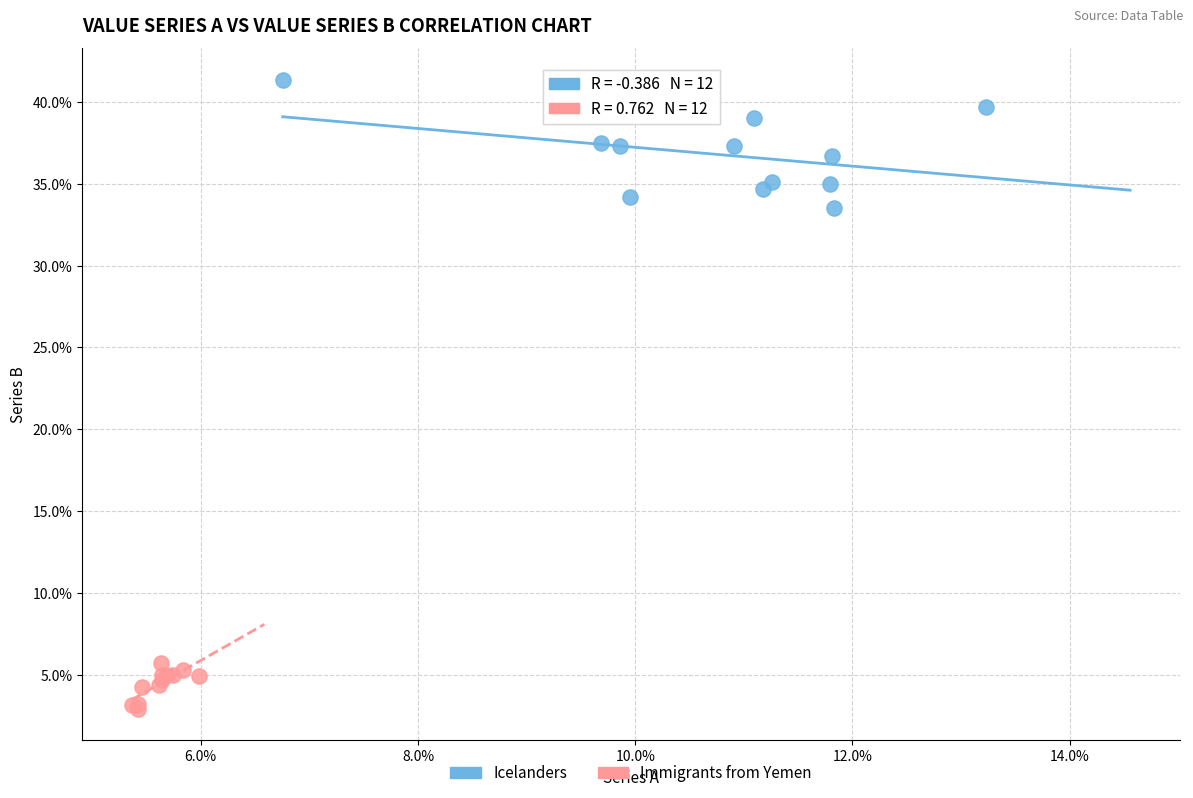

Which series reaches the maximum Y coordinate?

Icelanders